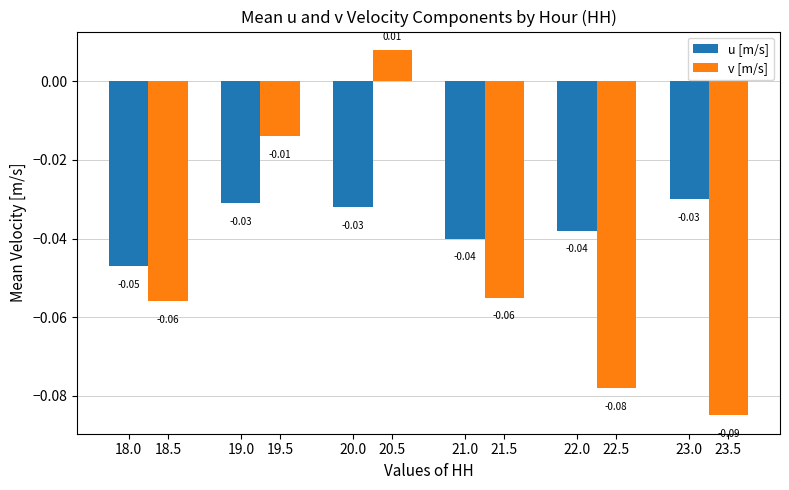

Rank the series by their average value, from lowest to highest.

v [m/s], u [m/s]